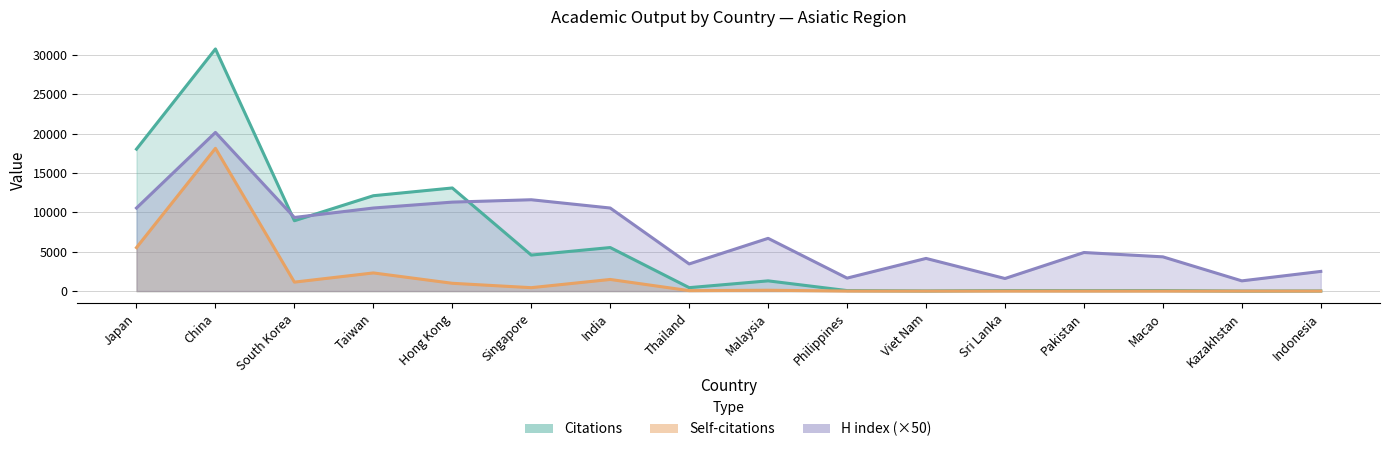

Reading right to left, what are all the values shown in this chart?

Citations: Indonesia=14	Kazakhstan=6	Macao=67	Pakistan=60	Sri Lanka=71	Viet Nam=22	Philippines=65	Malaysia=1301	Thailand=438	India=5531	Singapore=4576	Hong Kong=13096	Taiwan=12112	South Korea=8935	China=30748	Japan=18029
Self-citations: Indonesia=1	Kazakhstan=1	Macao=5	Pakistan=5	Sri Lanka=7	Viet Nam=1	Philippines=7	Malaysia=108	Thailand=59	India=1478	Singapore=435	Hong Kong=992	Taiwan=2308	South Korea=1140	China=18130	Japan=5524
H index: Indonesia=2500	Kazakhstan=1300	Macao=4350	Pakistan=4900	Sri Lanka=1600	Viet Nam=4150	Philippines=1650	Malaysia=6700	Thailand=3450	India=10550	Singapore=11600	Hong Kong=11300	Taiwan=10550	South Korea=9350	China=20150	Japan=10550